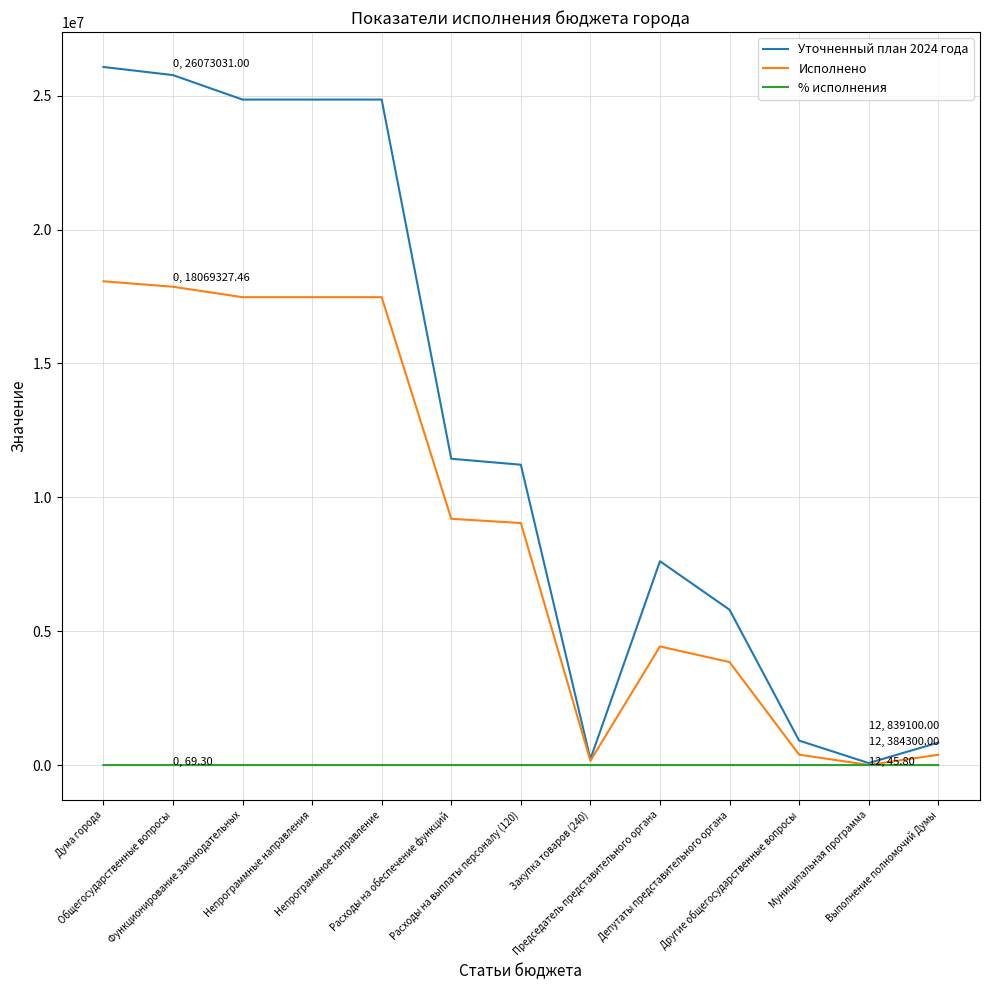

What is the minimum value shown in the chart?

6.7